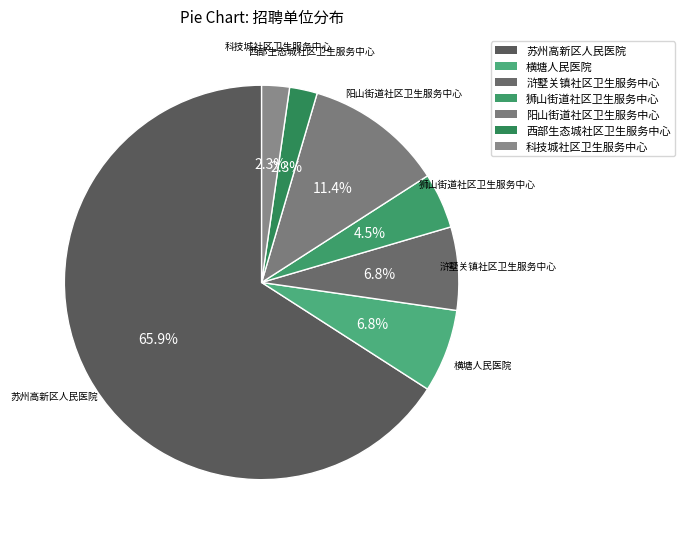

How many segments does this pie chart have?

7